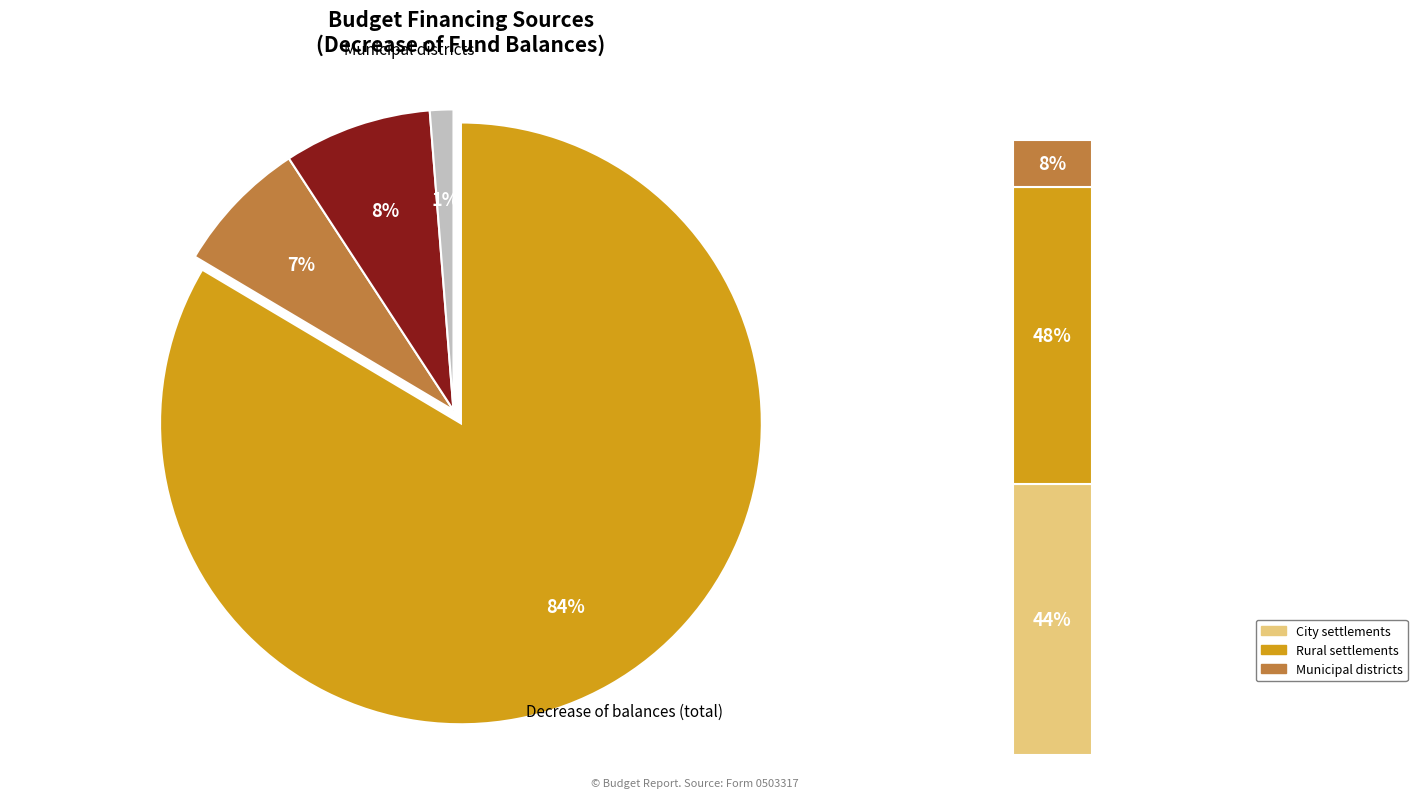

How much of the chart is everything except бюджеты муниципальных районов?

98.7%